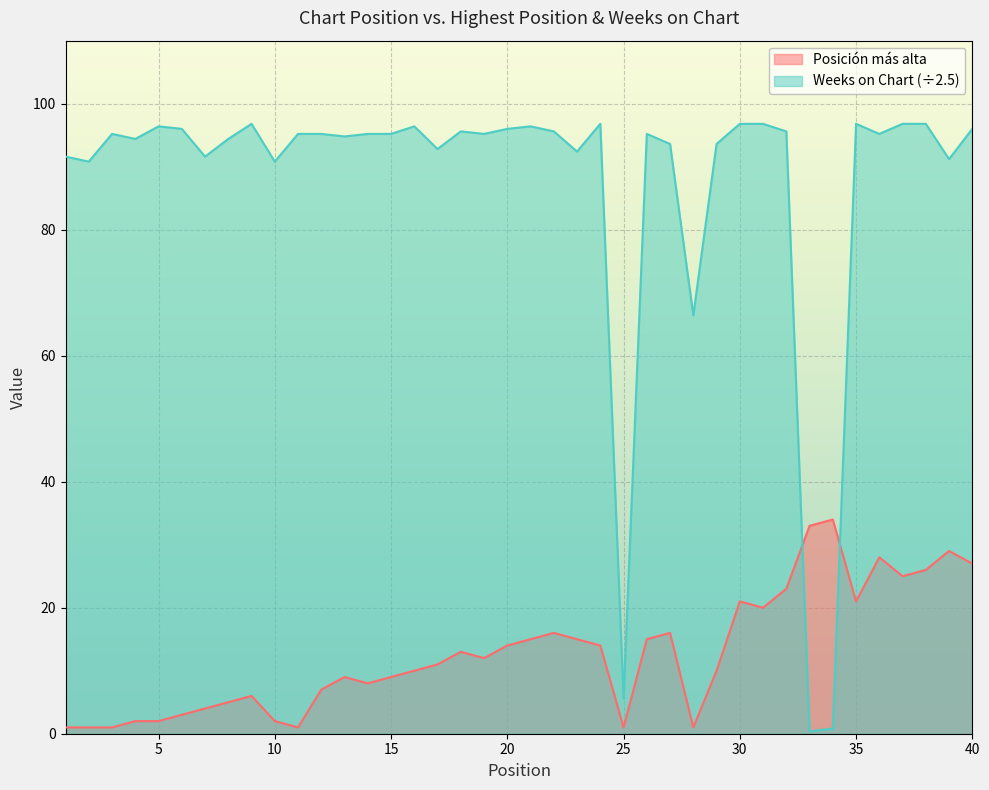

The value of Posición más alta at 25 is 0.6. True or false?

False